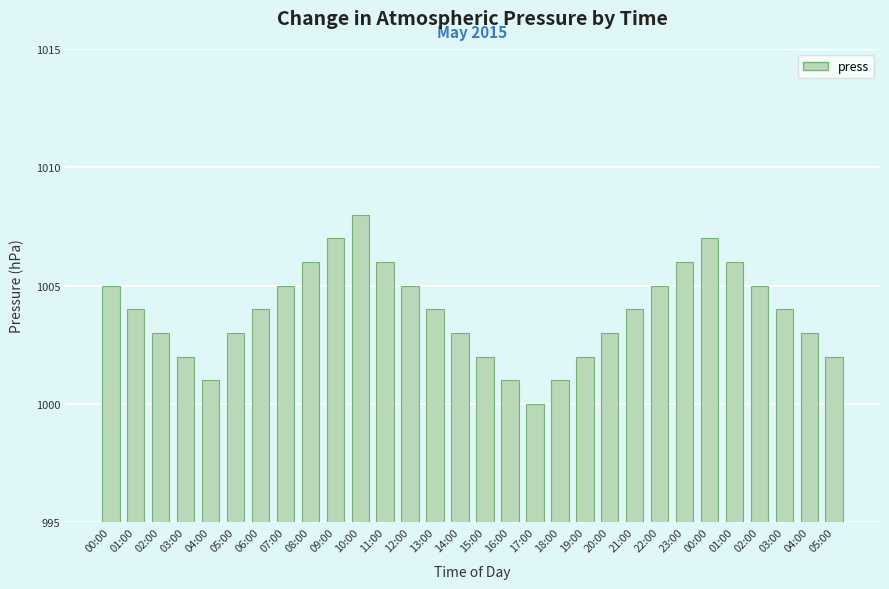

How many bars are there in total?

30